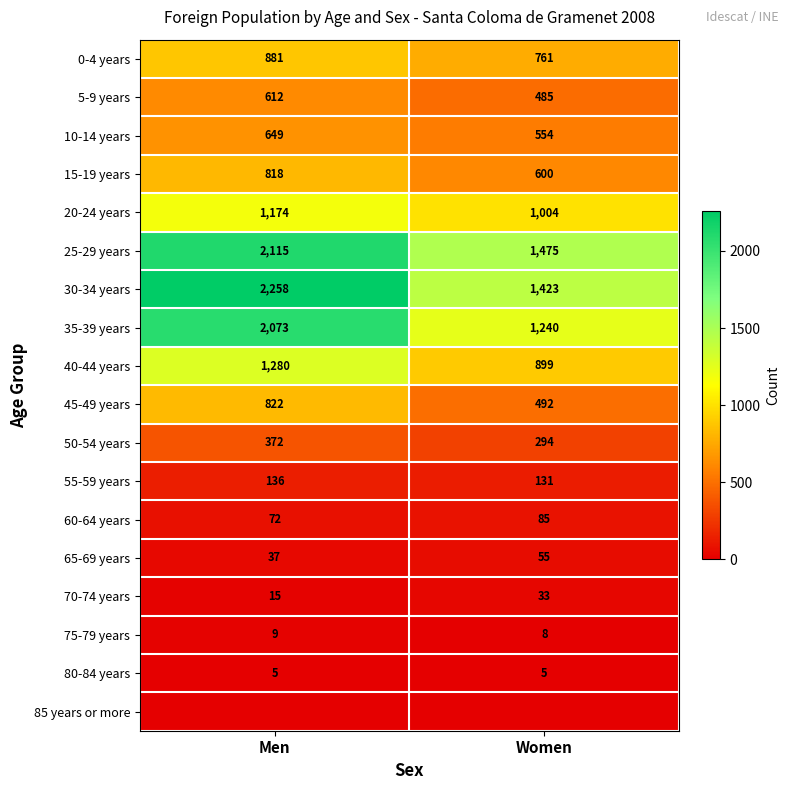

Is the value of 0-4 years at Men greater than the value of 75-79 years at Women?

Yes